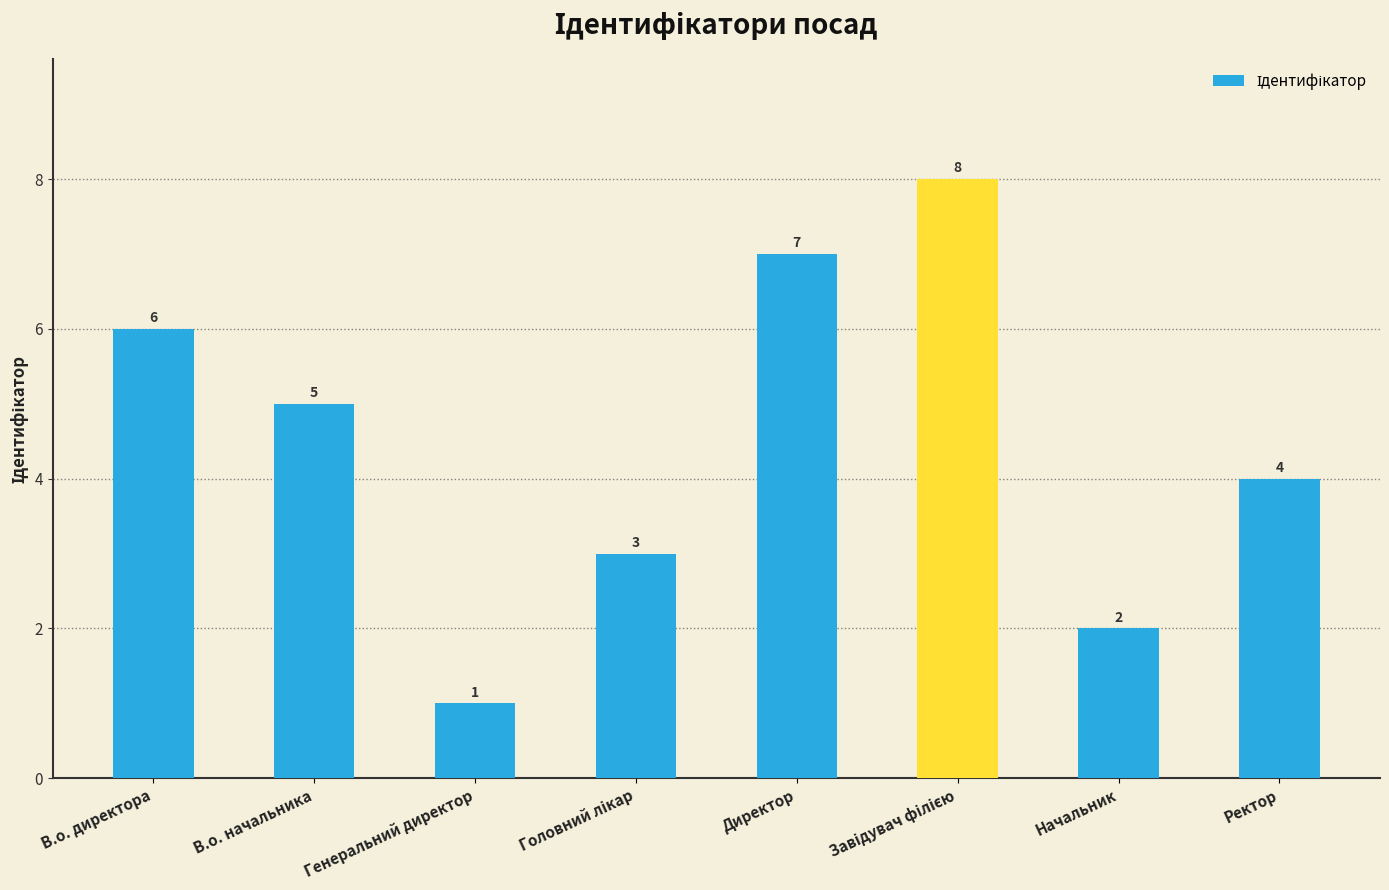

True or false: the data shows 2 at Начальник.

True